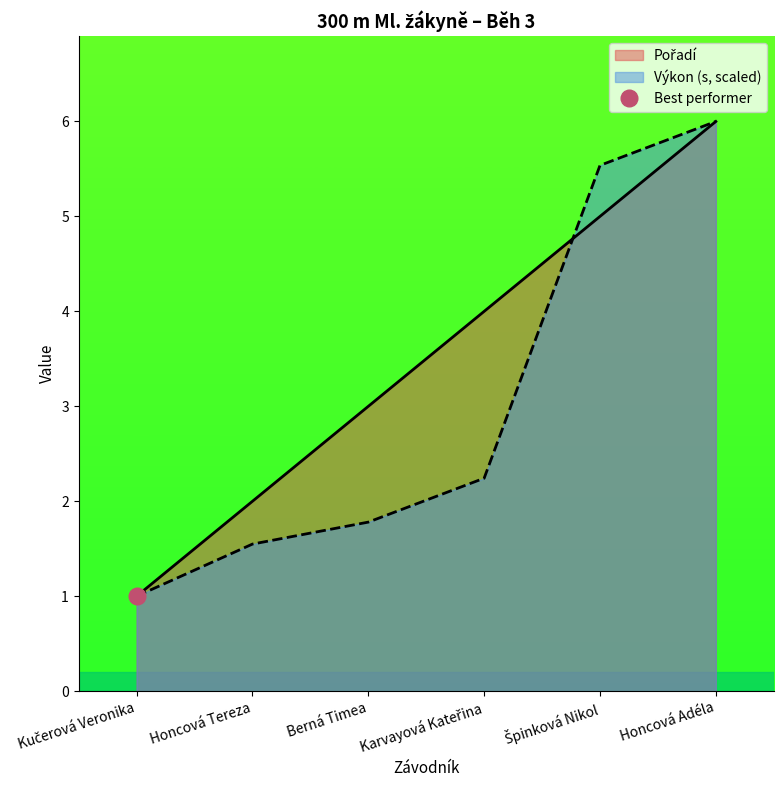

How many times do Výkon and Pořadí cross each other?

1